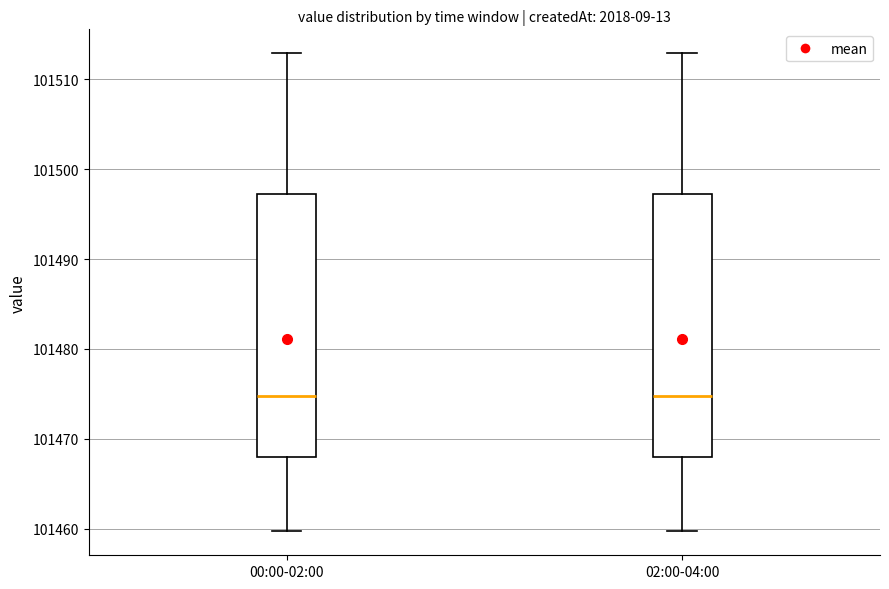

Reading left to right, transcribe this box plot: for each box, give where its median line is, the range the box spans, and where its two whiskers end, as read against the y-axis. The values are not printed on the chart, so give them approximately, as read against the axis.

00:00-02:00: median 101475, box 101468 to 101497, whiskers 101460 to 101513
02:00-04:00: median 101475, box 101468 to 101497, whiskers 101460 to 101513